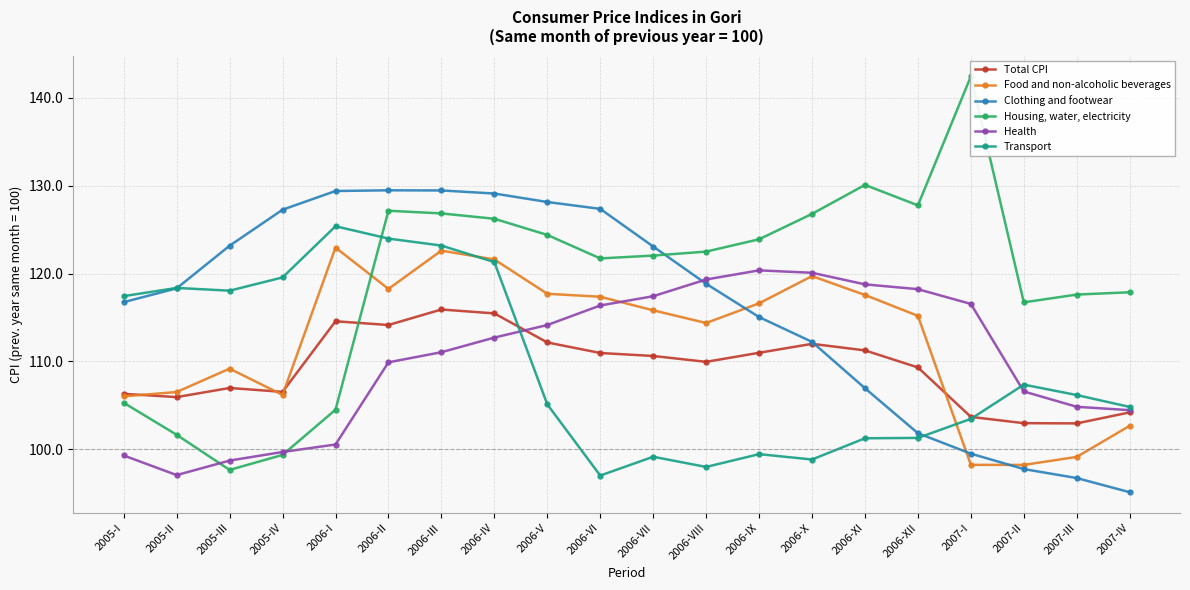

How many interior local peaks does the Clothing and footwear series have?

1